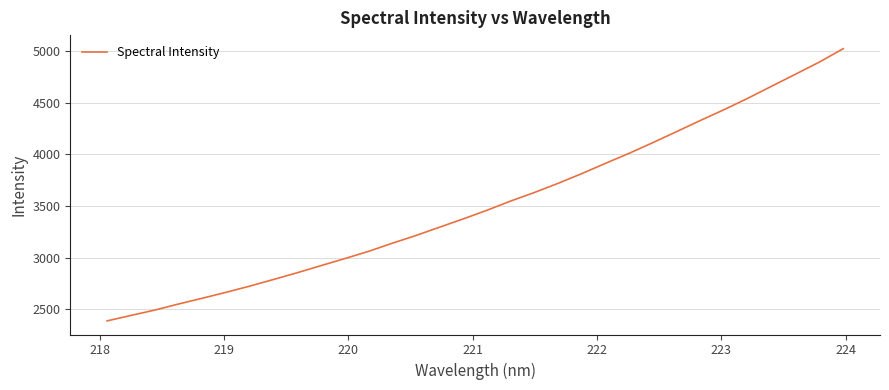

What is the difference between the maximum and minimum values?

2637.9